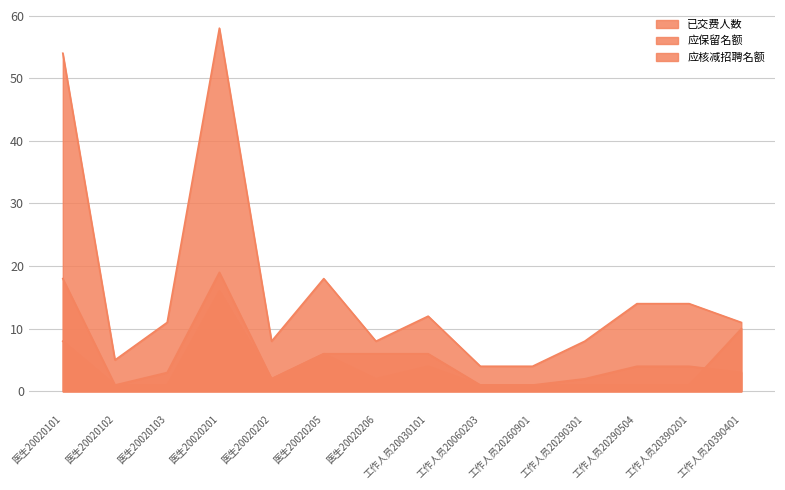

How many series are shown in this chart?

3